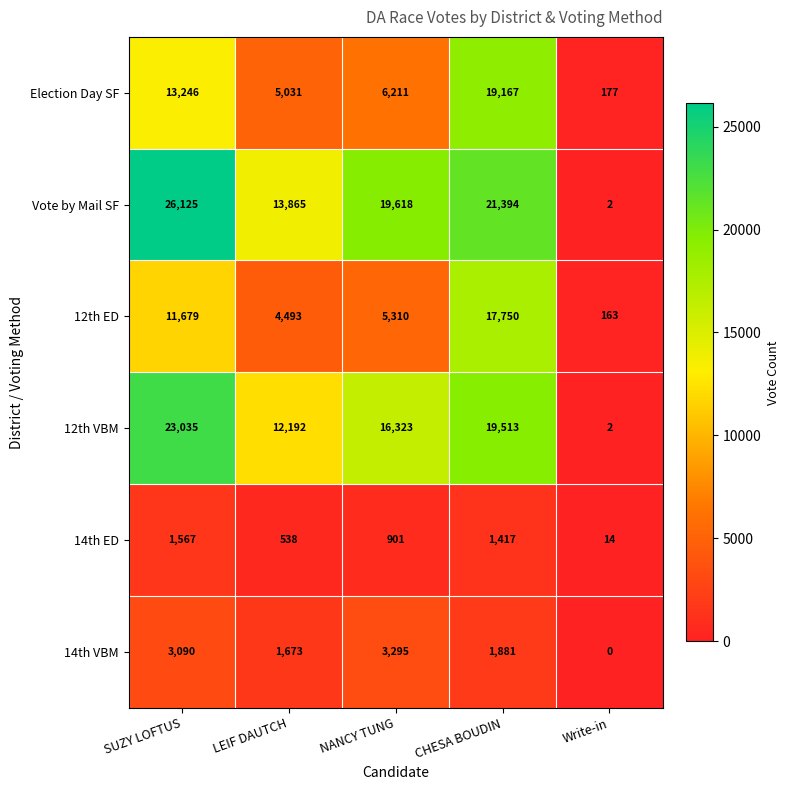

True or false: 14th VBM has a value of 1881 at CHESA BOUDIN.

True